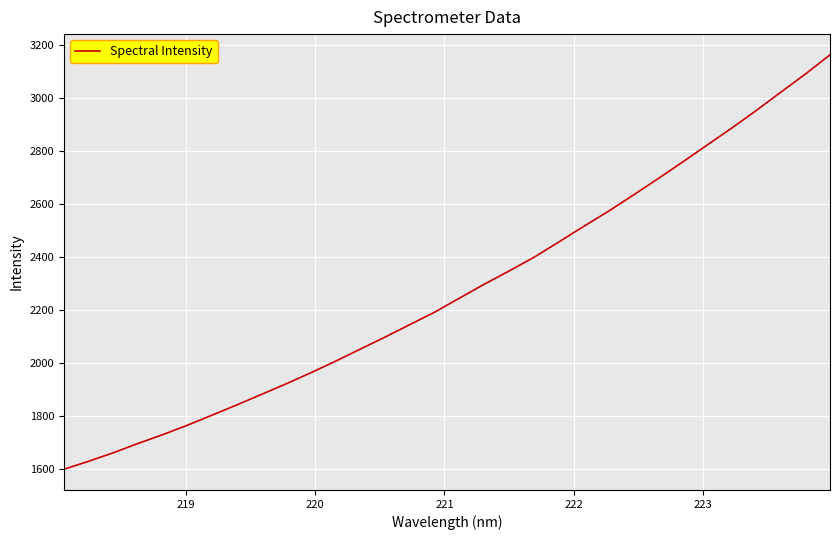

What is the minimum value shown in the chart?

1597.7